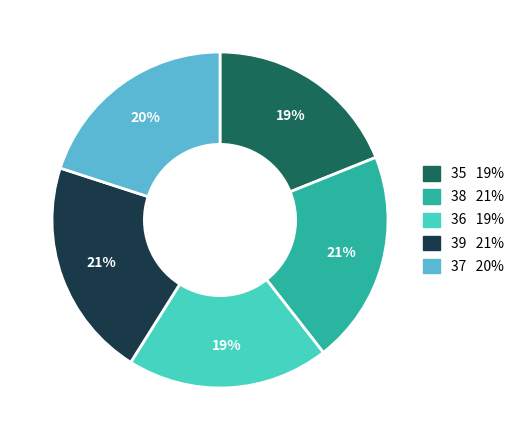

Does any single category account for the majority?

No